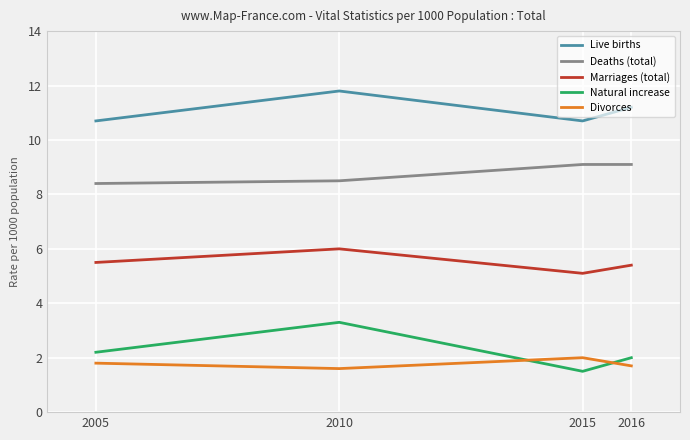

At which category does Marriages (total) reach its first local valley?

2015